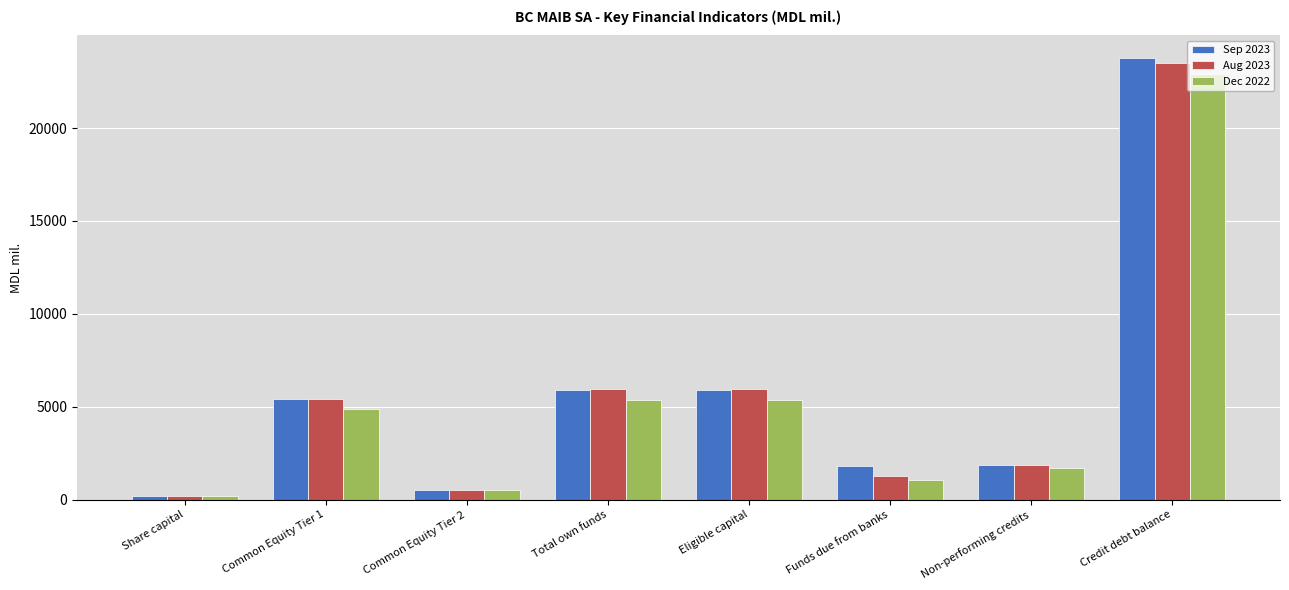

What is the difference between the maximum and minimum values in the Dec 2022 series?

22708.5